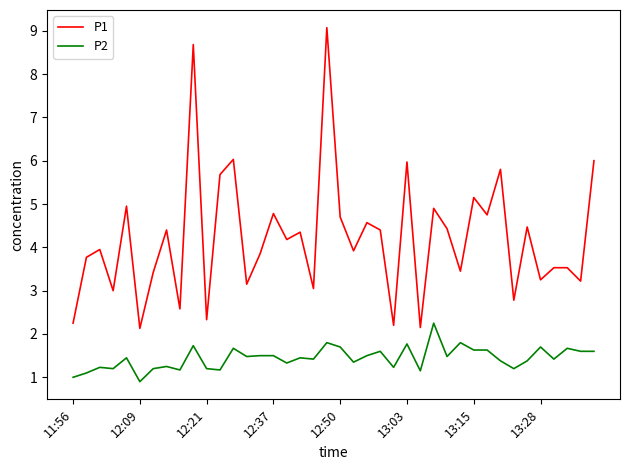

Rank the series by their average value, from highest to lowest.

P1, P2